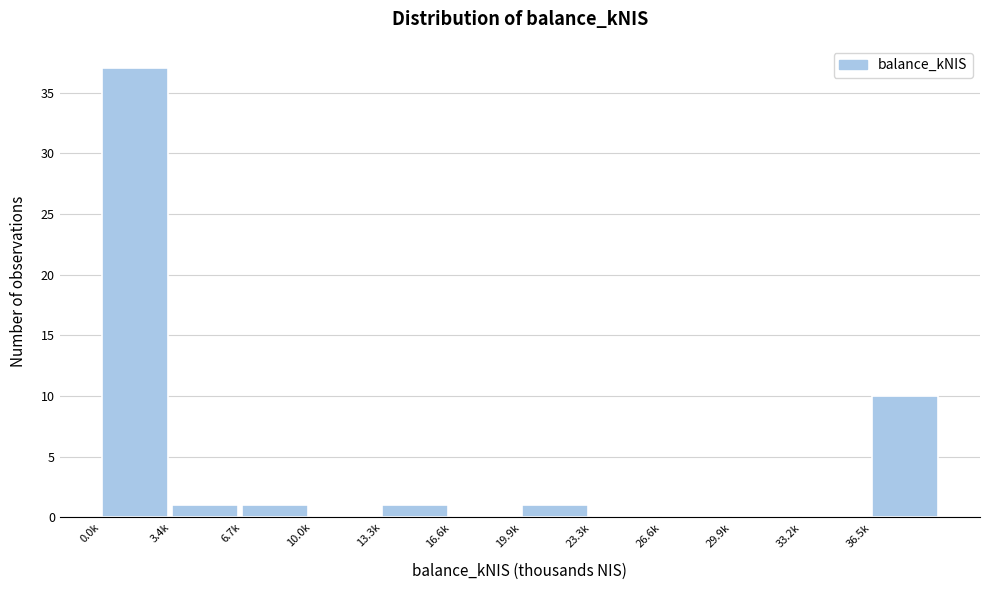

Reading left to right, extract all data points from this chart.

0.0k=37	3.4k=1	6.7k=1	10.0k=0	13.3k=1	16.6k=0	19.9k=1	23.3k=0	26.6k=0	29.9k=0	33.2k=0	36.5k=10